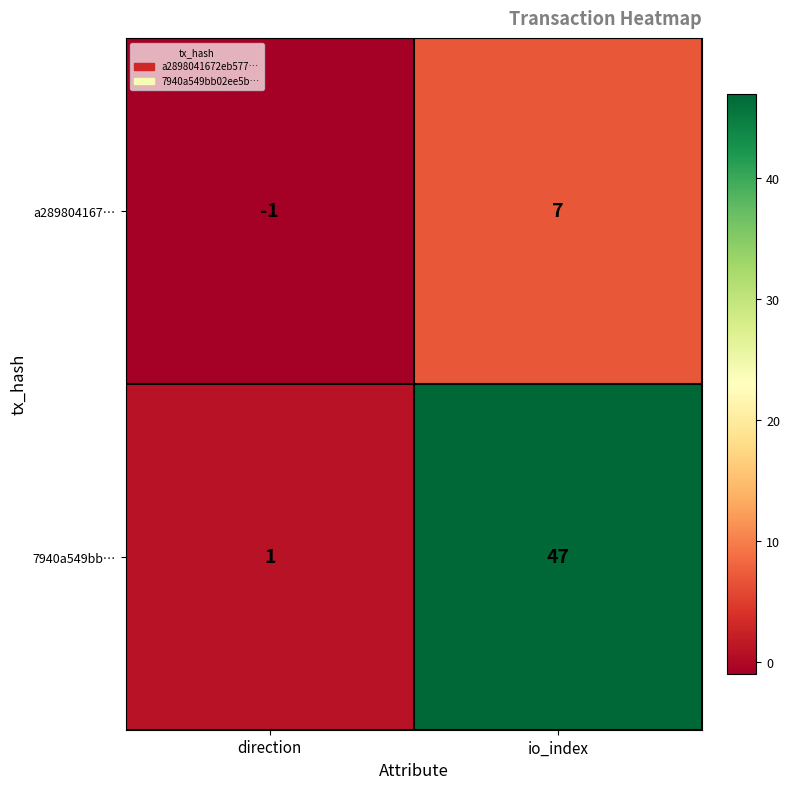

What is the sum of the 7940a549bb… values at direction and io_index?

48